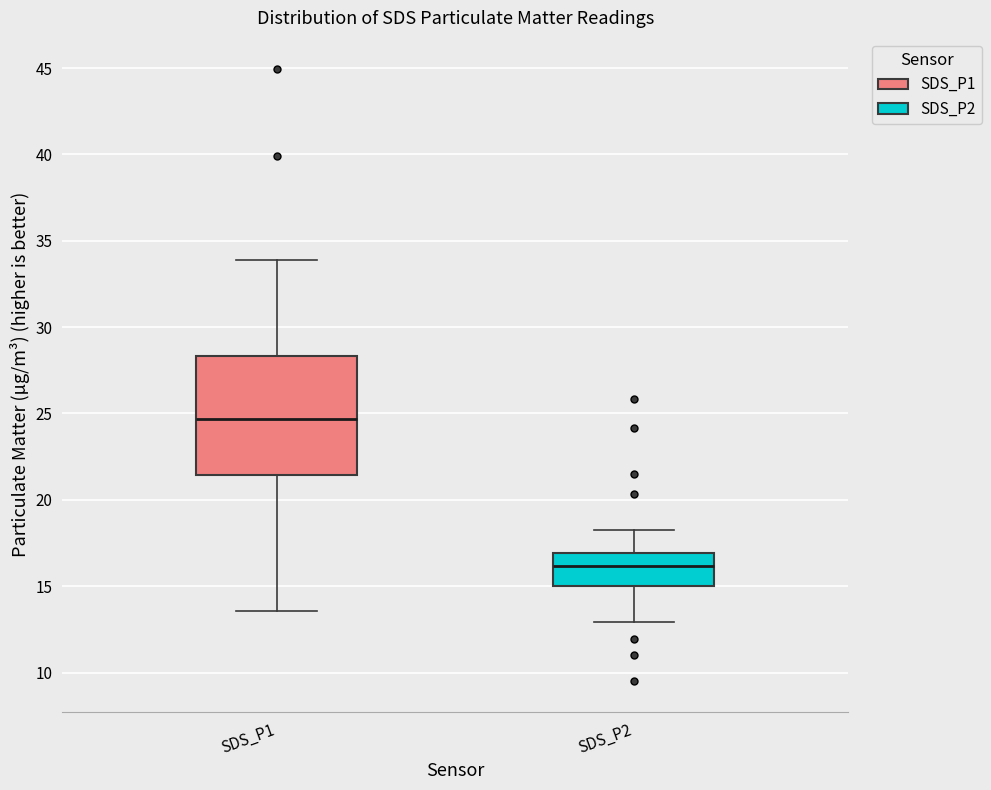

Which box is the tallest, from its lower edge to its upper edge?

SDS_P1